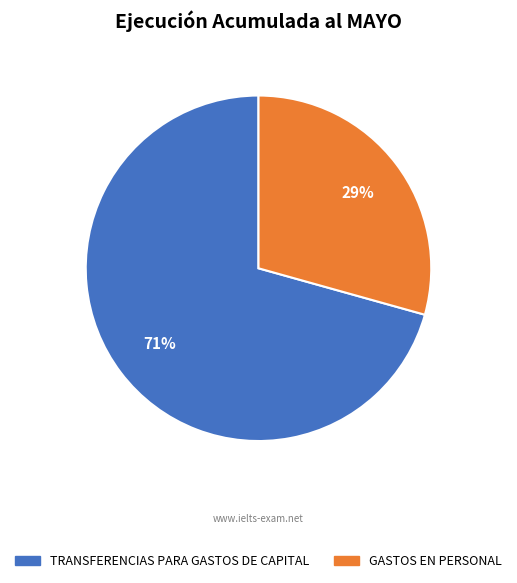

To the nearest percent, what is the average slice percentage?

50%